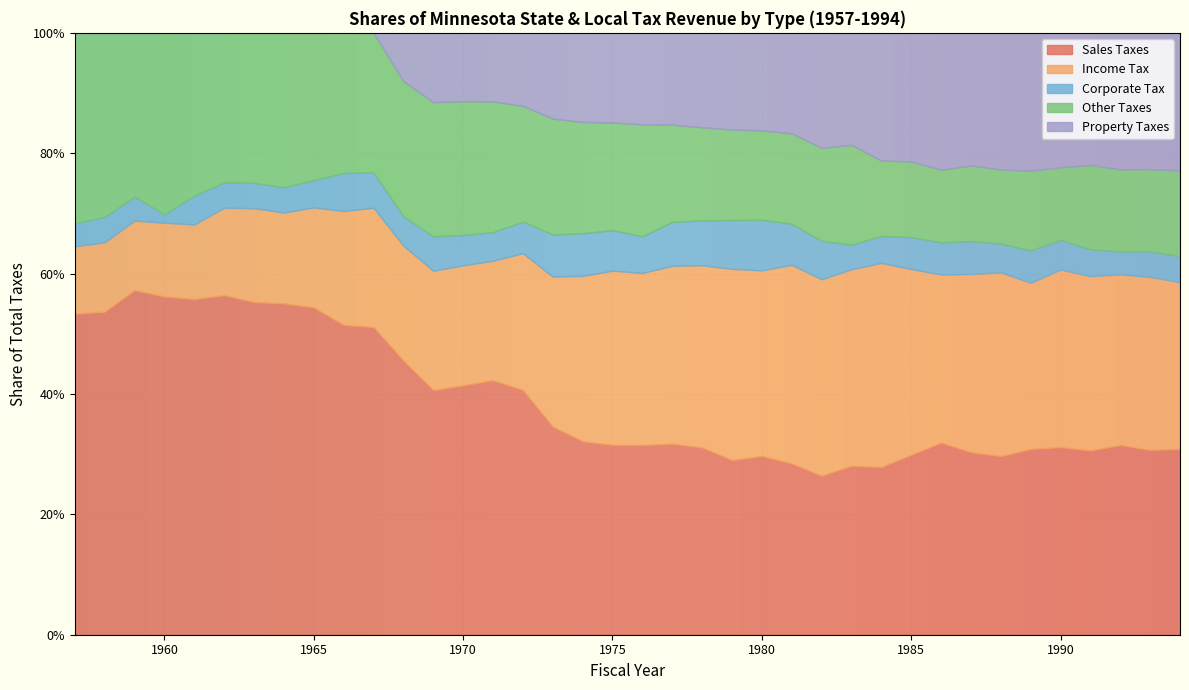

What is the total value across all series at 1963?

1.0